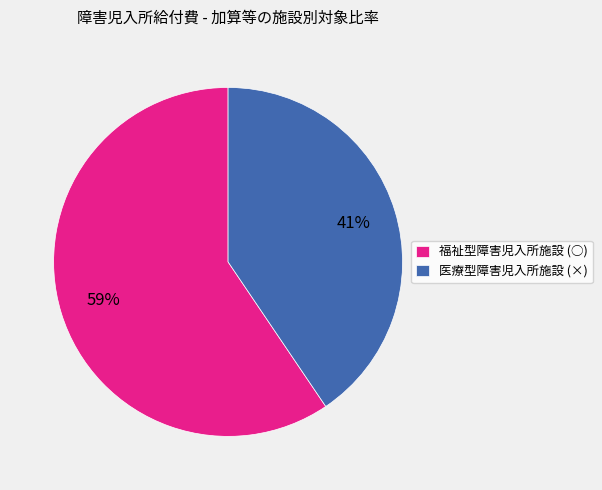

Do 福祉型障害児入所施設 (○) and 医療型障害児入所施設 (×) together represent more than half of the pie?

Yes